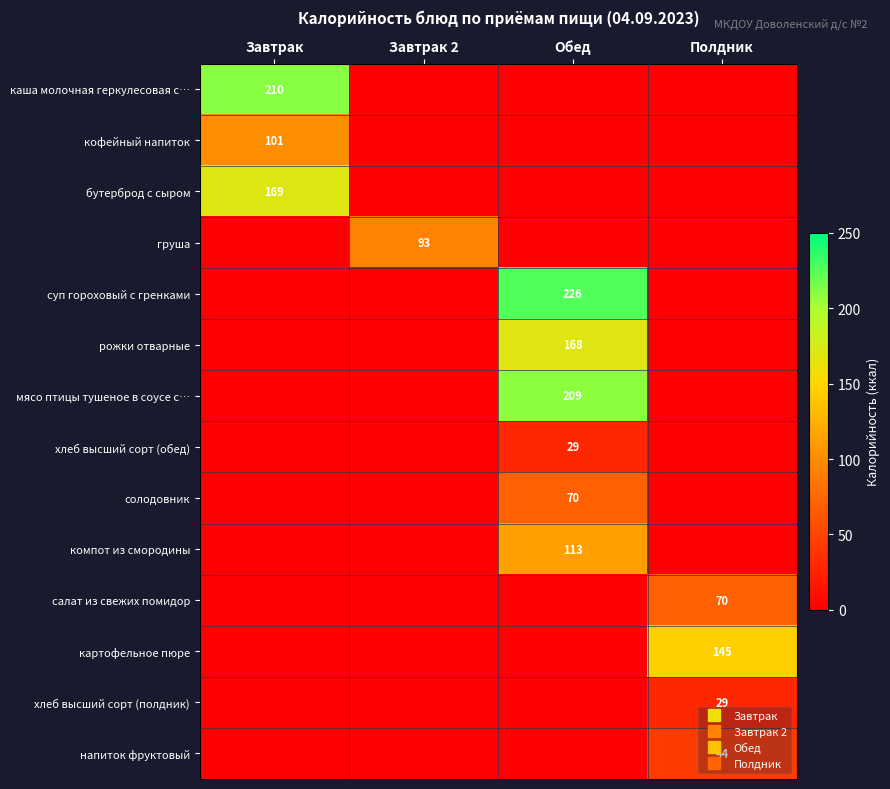

Between Завтрак and Завтрак 2, which series saw the biggest shift?

каша молочная геркулесовая с…